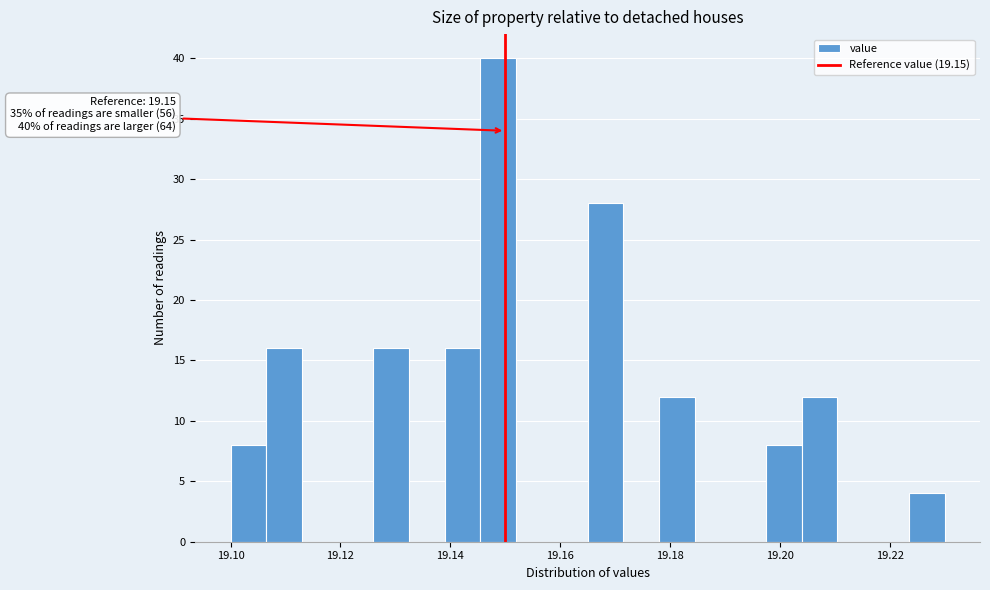

Read against the x-axis, roughly where is the centre of the tallest bar?

19.148